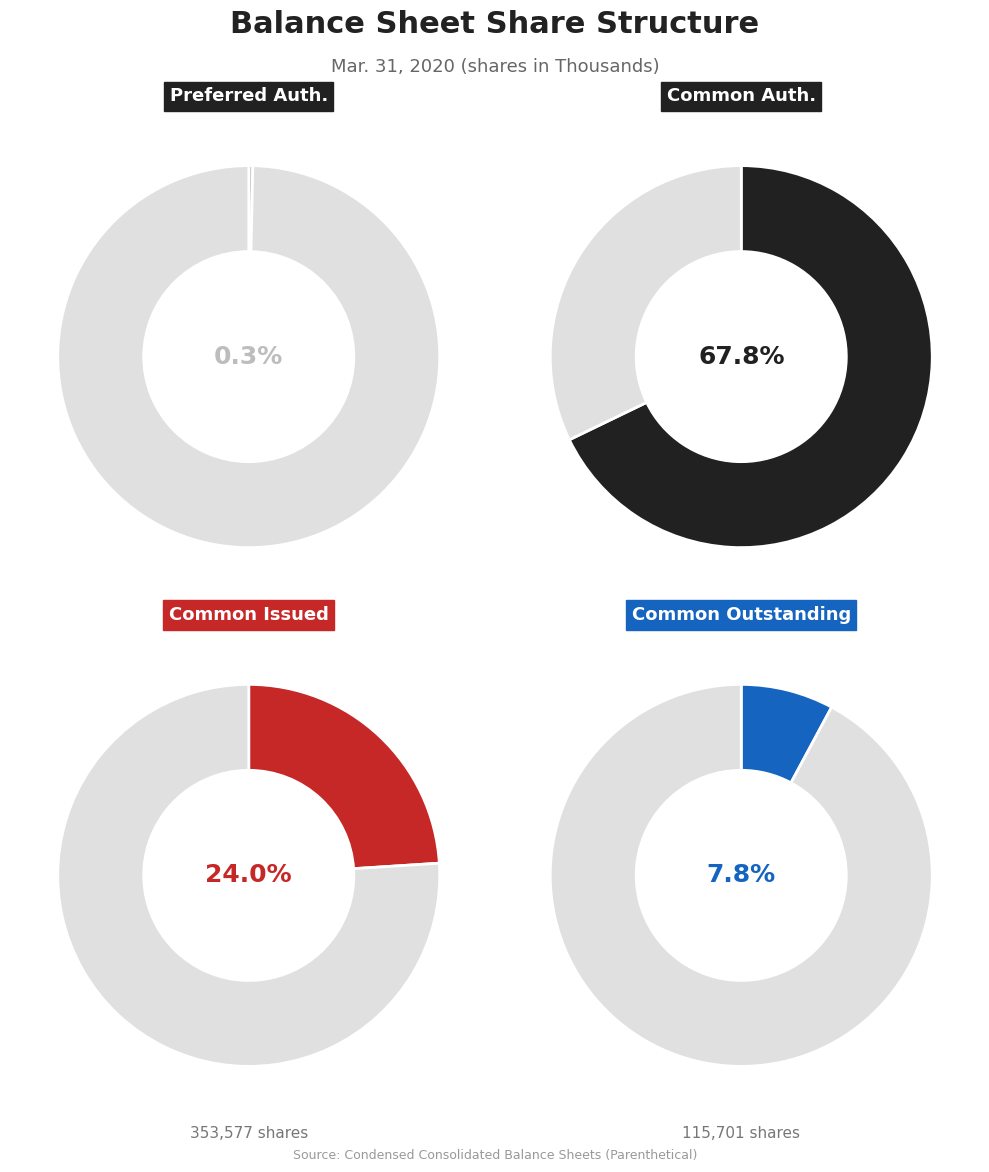

Which has a higher value, Common stock, outstanding shares or Common stock, authorized shares?

Common stock, authorized shares